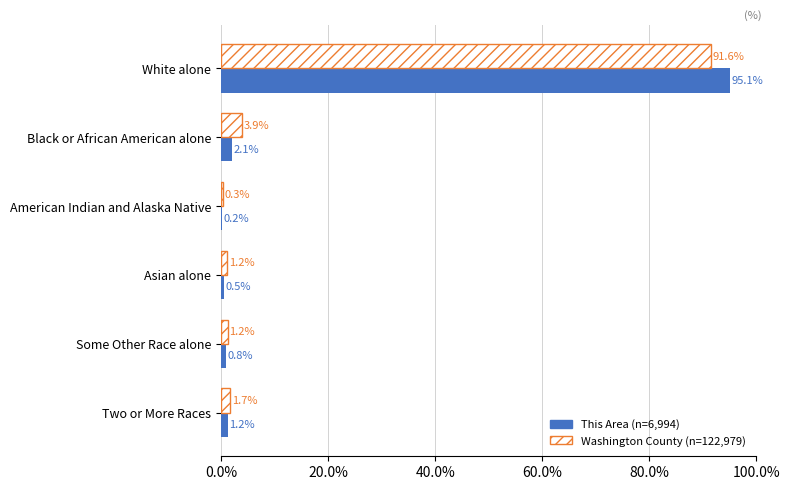

What are all the series names shown in the legend?

This Area (n=6,994), Washington County (n=122,979)